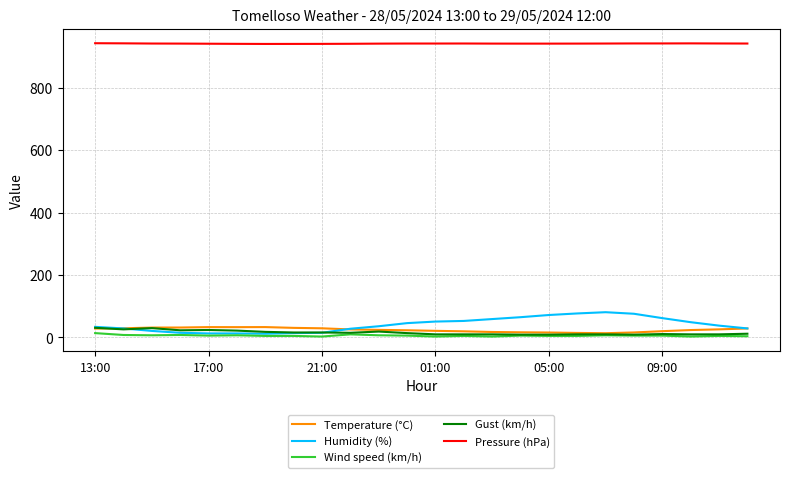

Which series has the largest total across all categories?

Pressure (hPa)